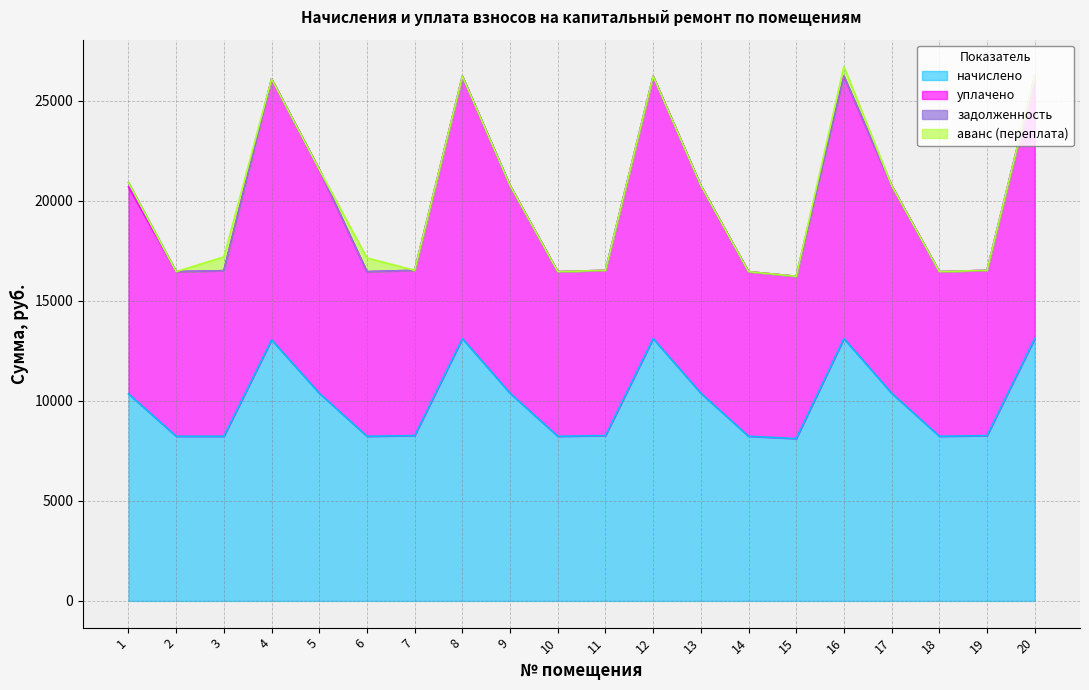

What is the total value across all series at 9?

20766.2